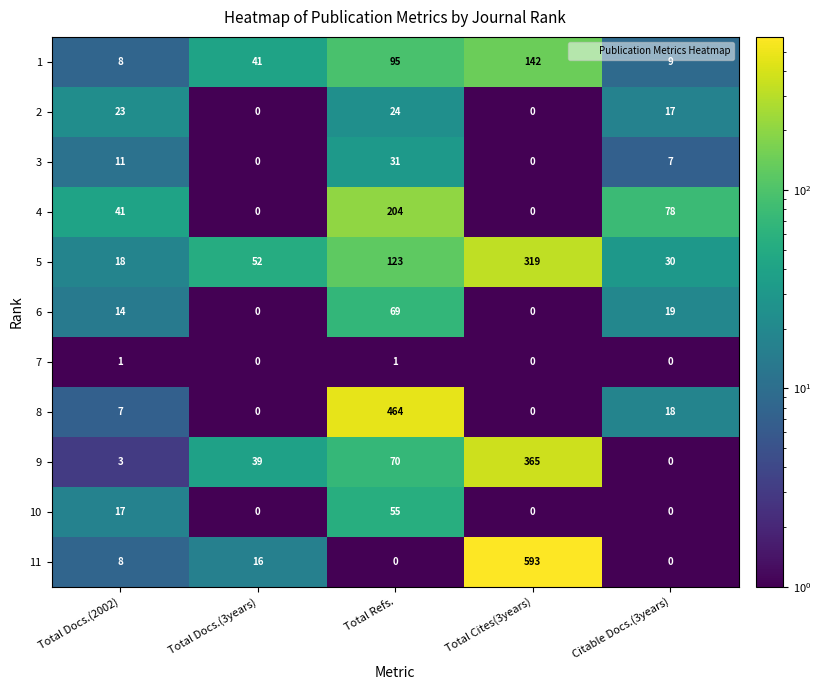

What is the sum of the 8 values at Total Docs.(2002) and Total Refs.?

471